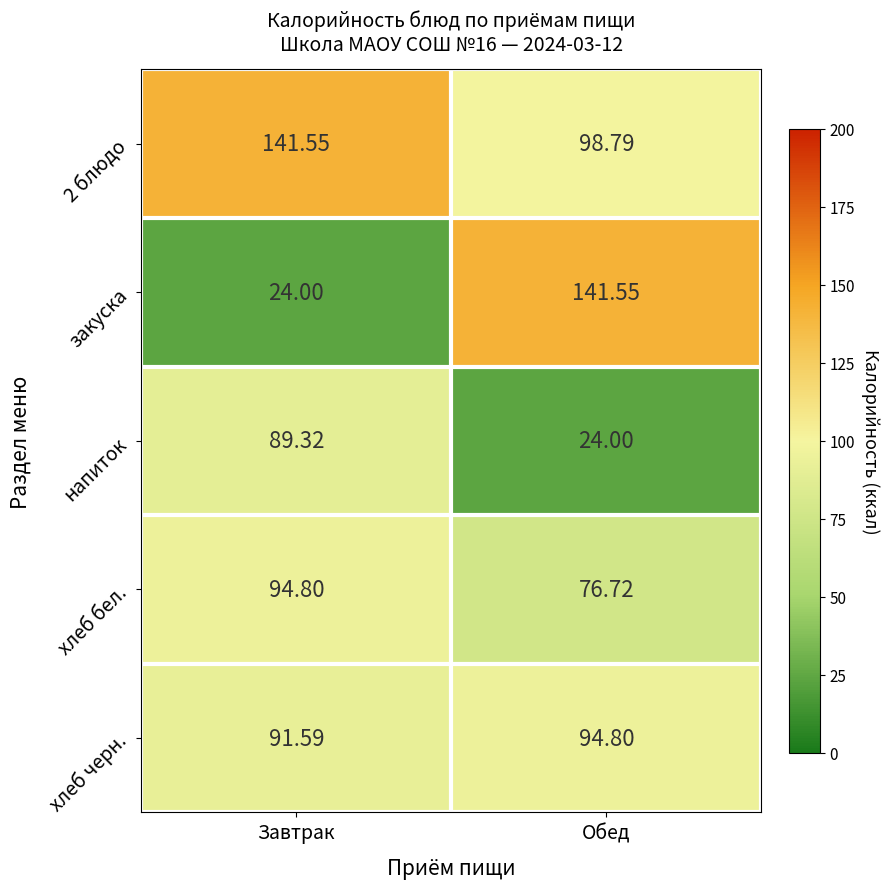

At how many categories does at least one series exceed 31?

2